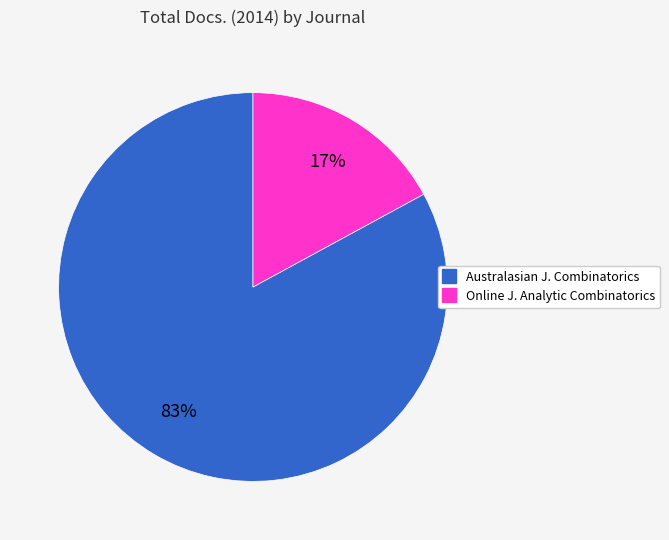

Is there any slice that represents more than half of the pie?

Yes